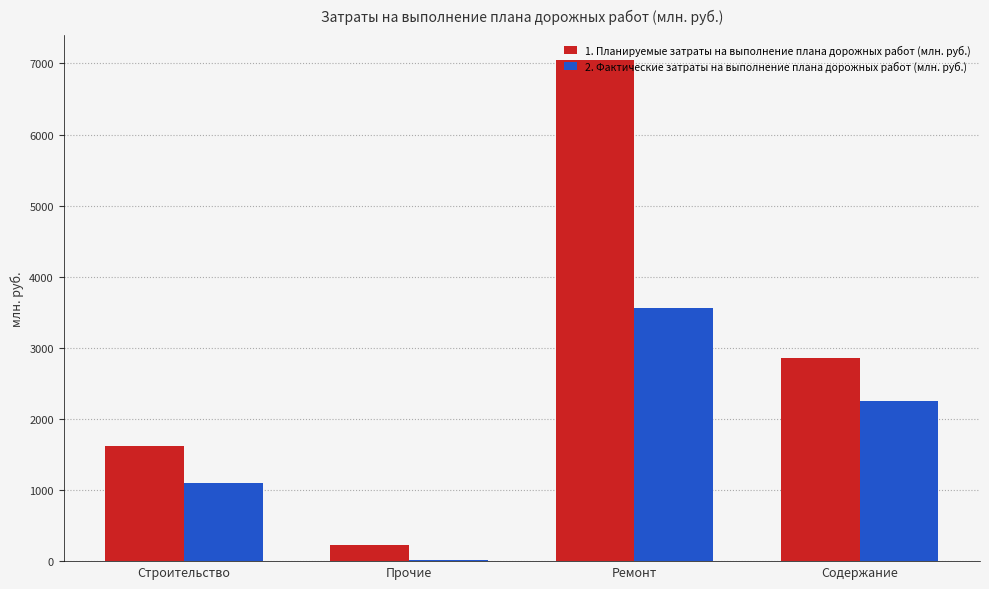

What is the average value of the 1. Планируемые затраты на выполнение плана дорожных работ (млн. руб.) series?

2937.5